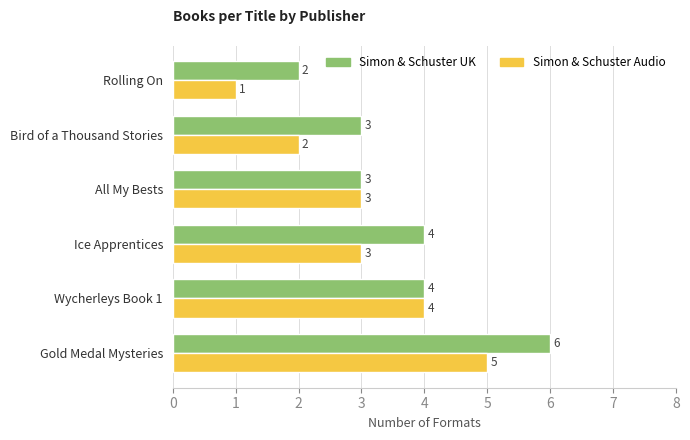

Read the Simon & Schuster UK value at All My Bests.

3